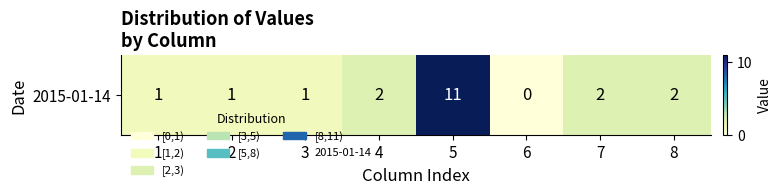

How many values are above zero?

7